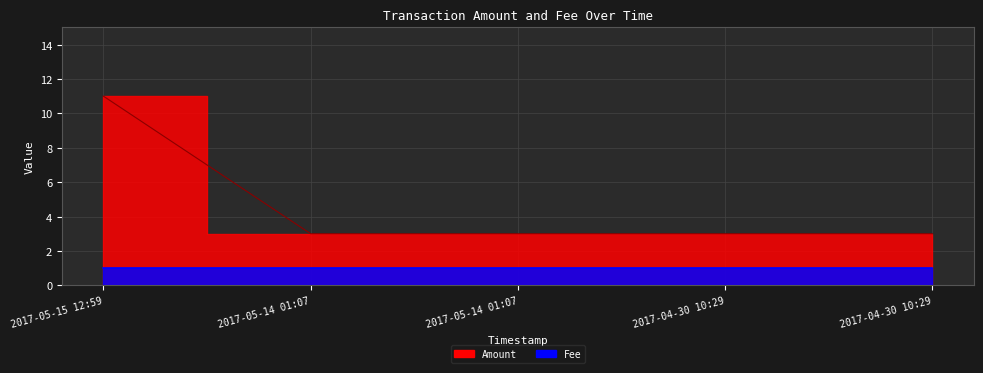

Read the value at 2017-05-14 01:07.

3